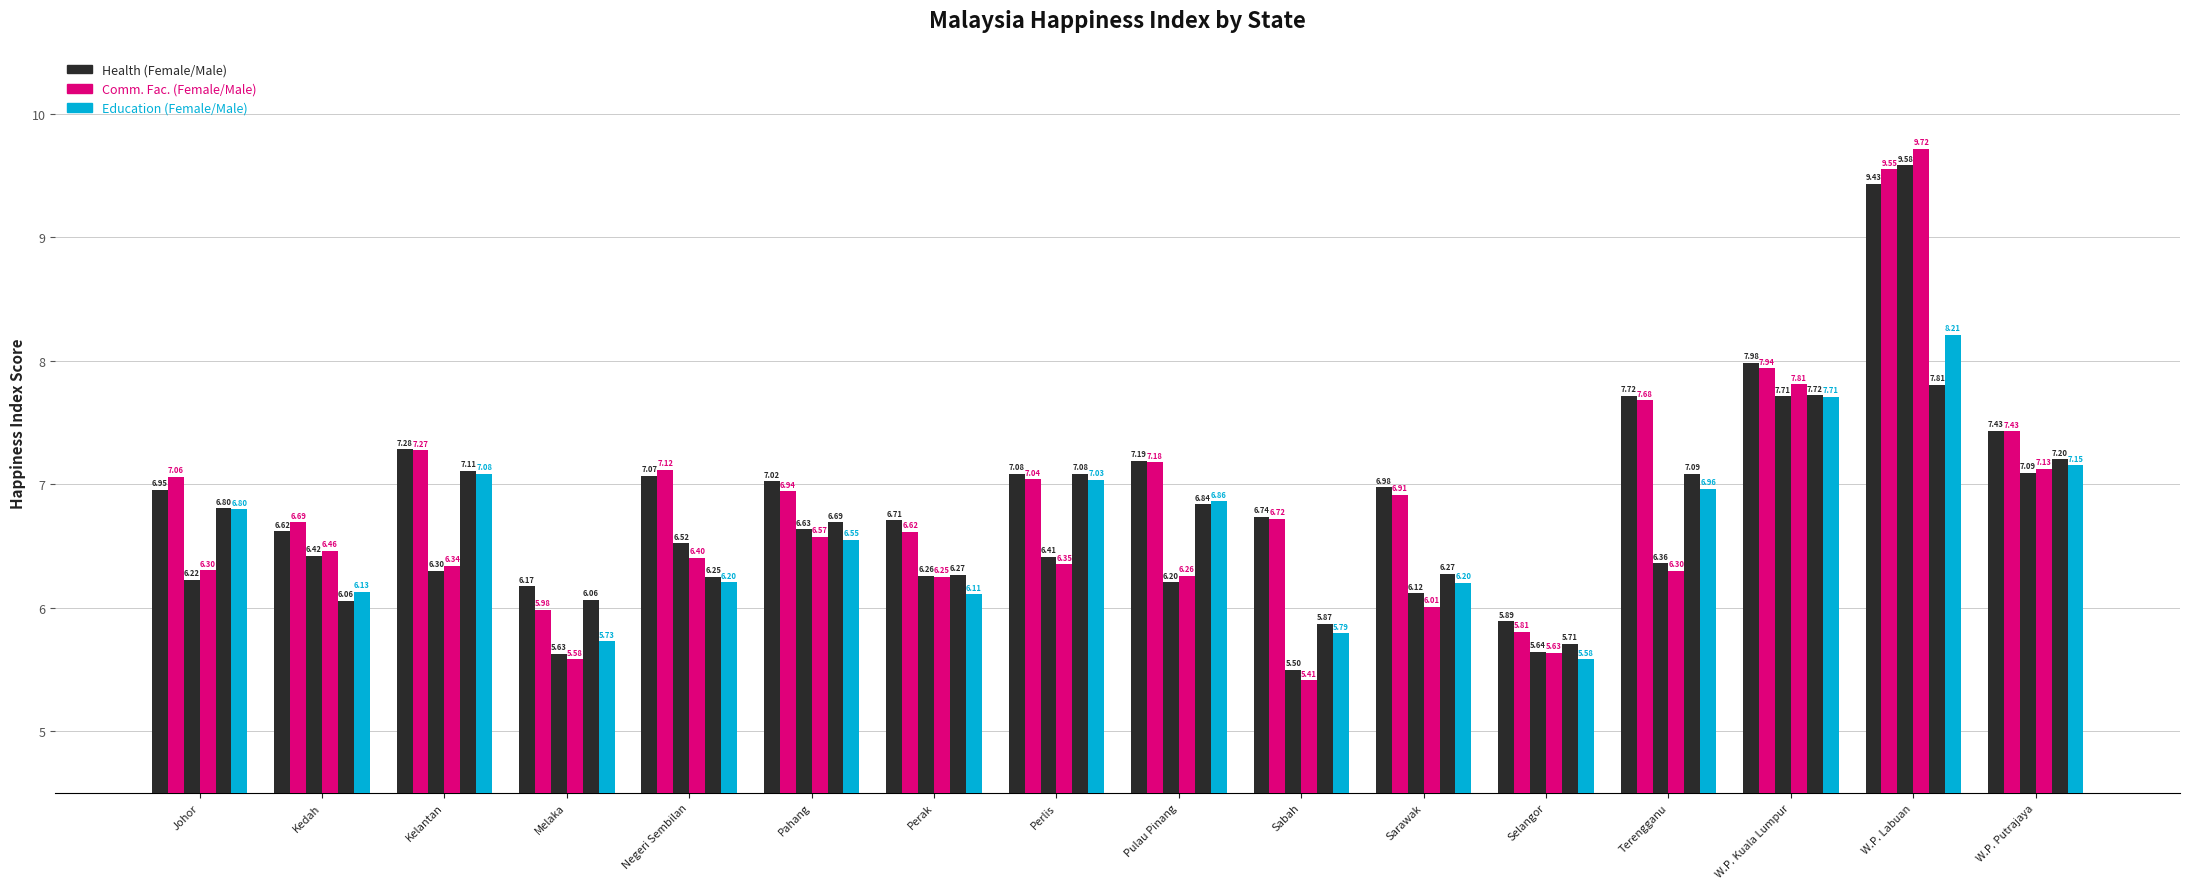

Does the chart contain any negative values?

No